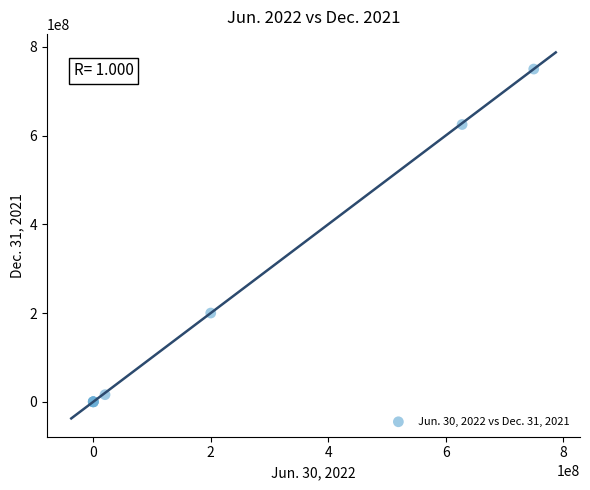

What Y value in the scatter plot is closest to 375000000?

200000000.0